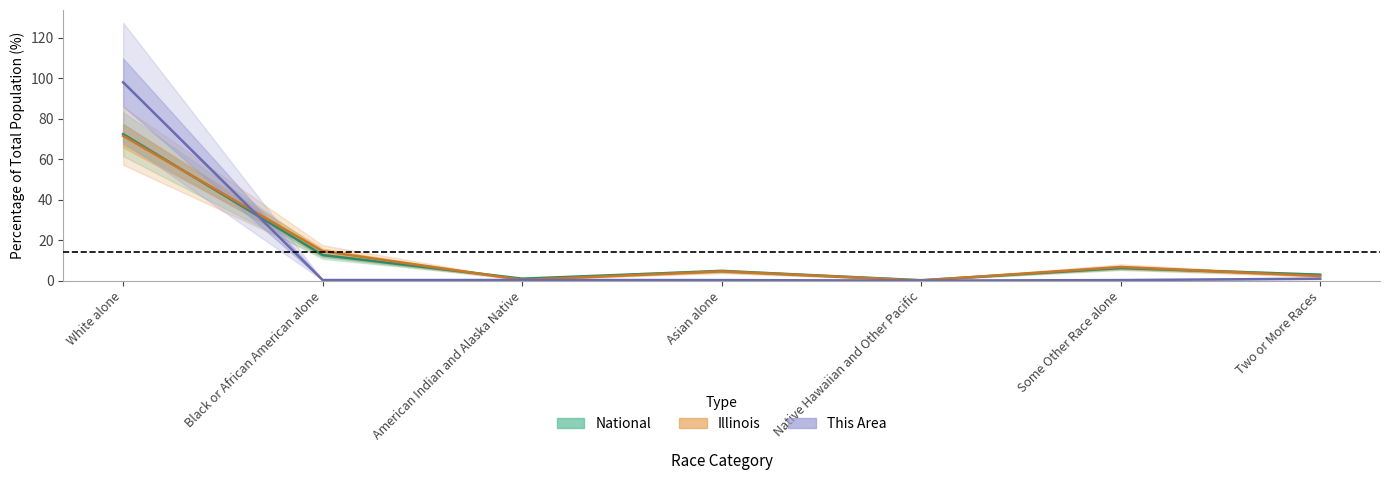

Which series has the largest total across all categories?

This Area